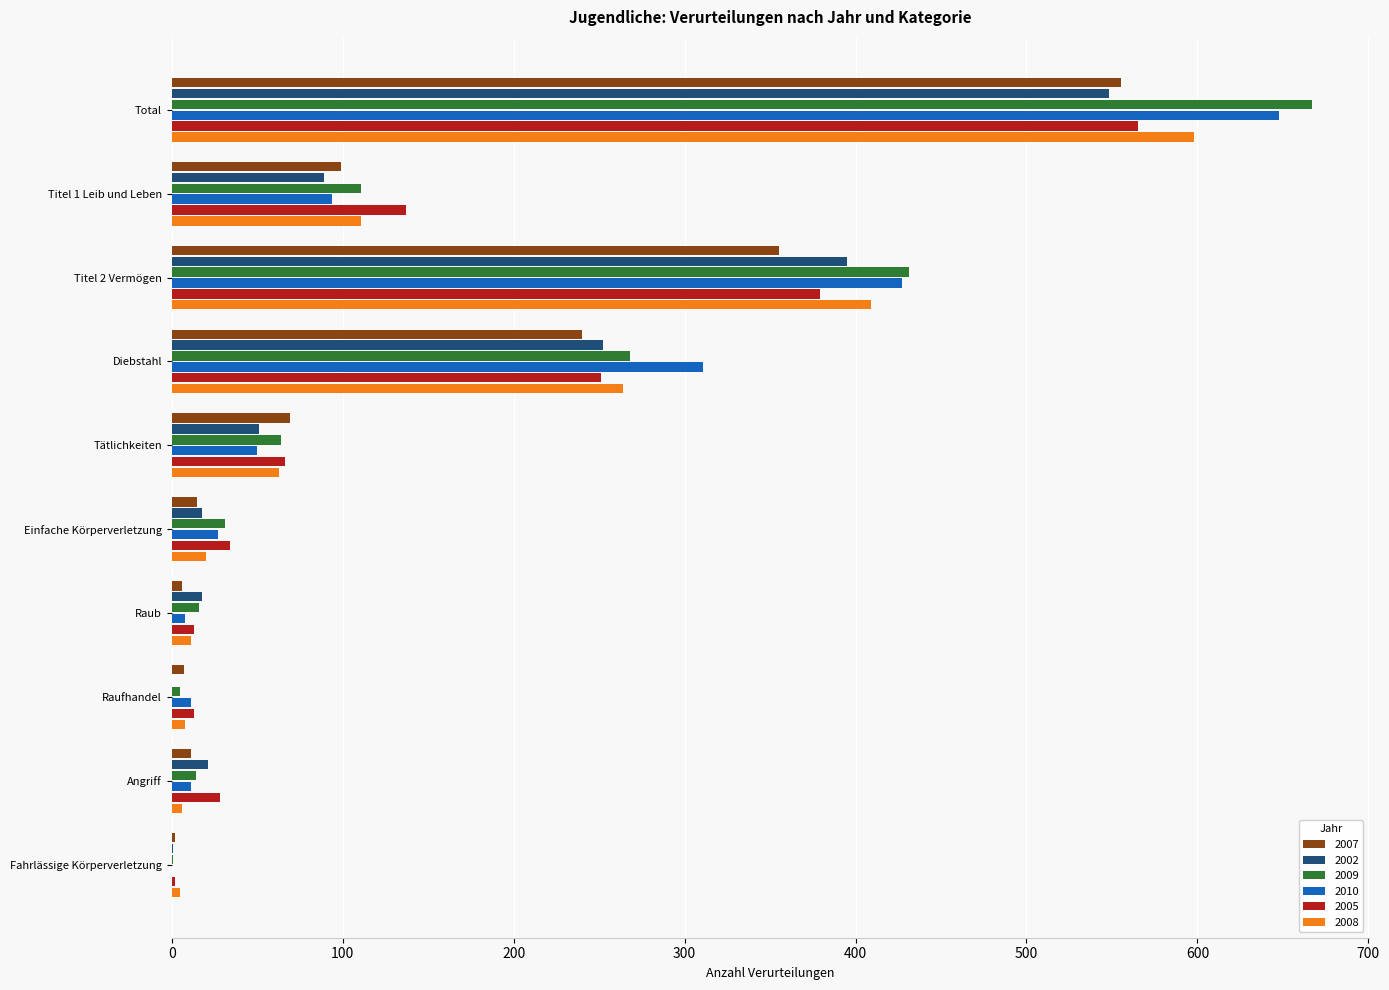

How many distinct data groups are displayed?

6